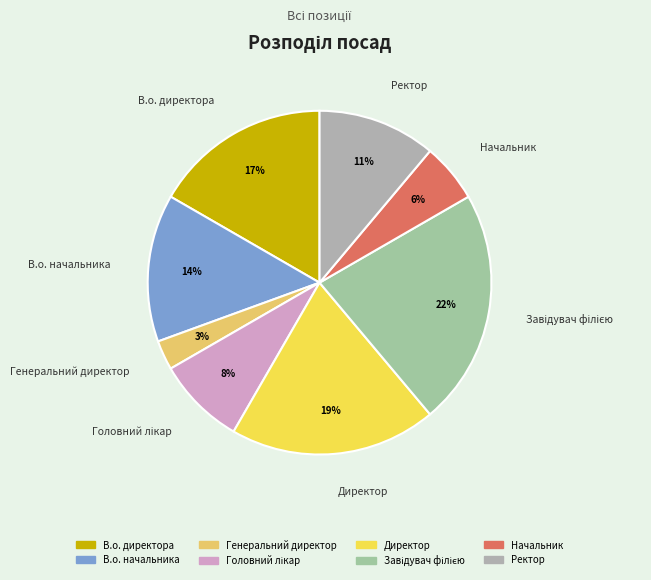

How many slices are in this pie chart?

8